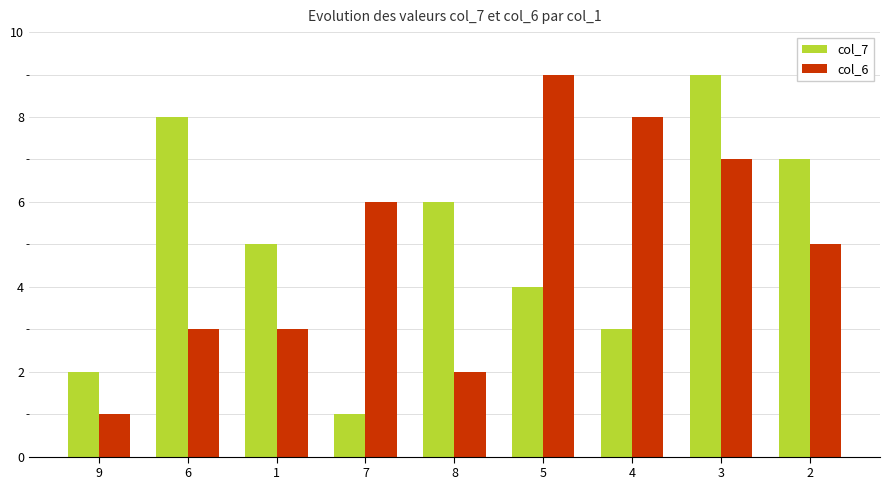

The col_7 series shows 4 at 5. True or false?

True